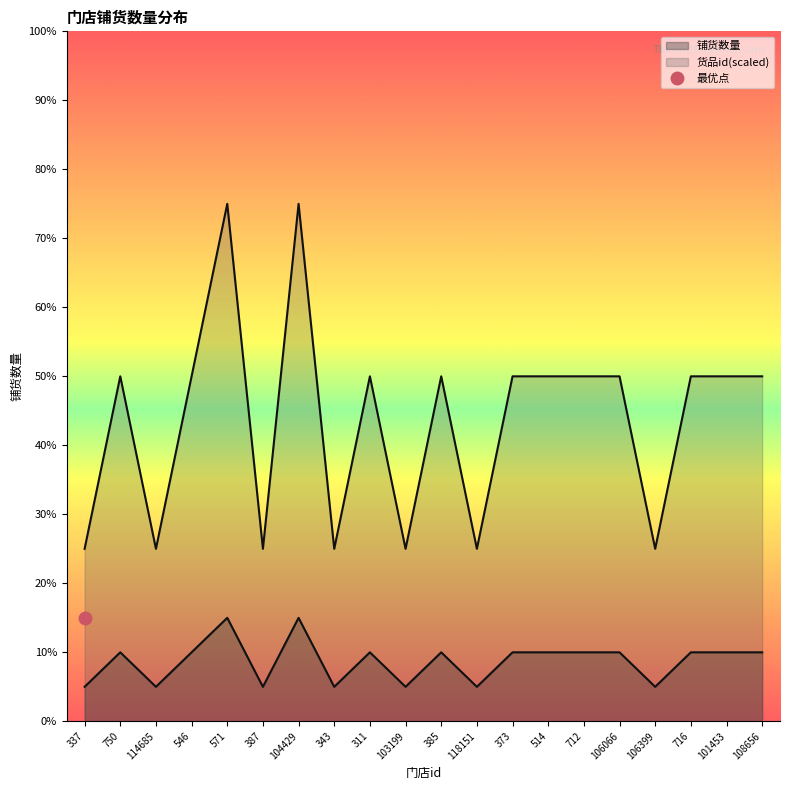

At 118151, list the series in order from smallest to largest.

铺货数量_line, 货品id(scaled)_line